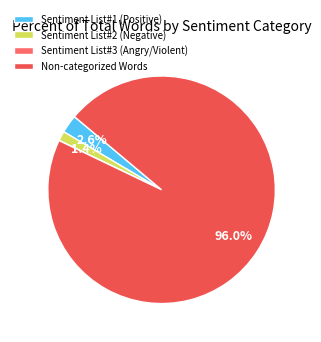

How many segments does this pie chart have?

4